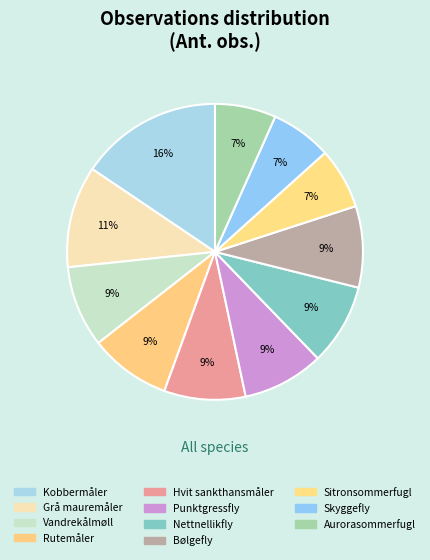

To the nearest percent, what is the difference between the largest and smallest slice percentages?

9%